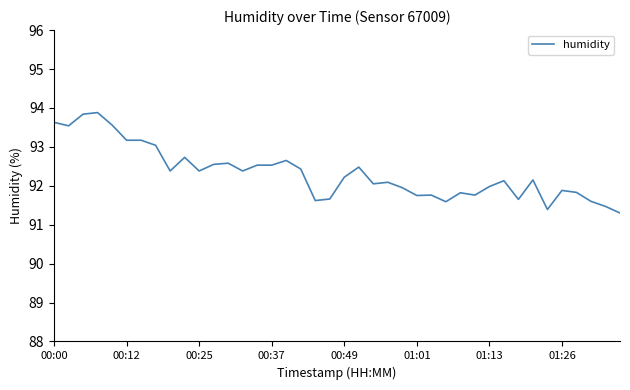

Is this an area chart (filled region under the line)?

No